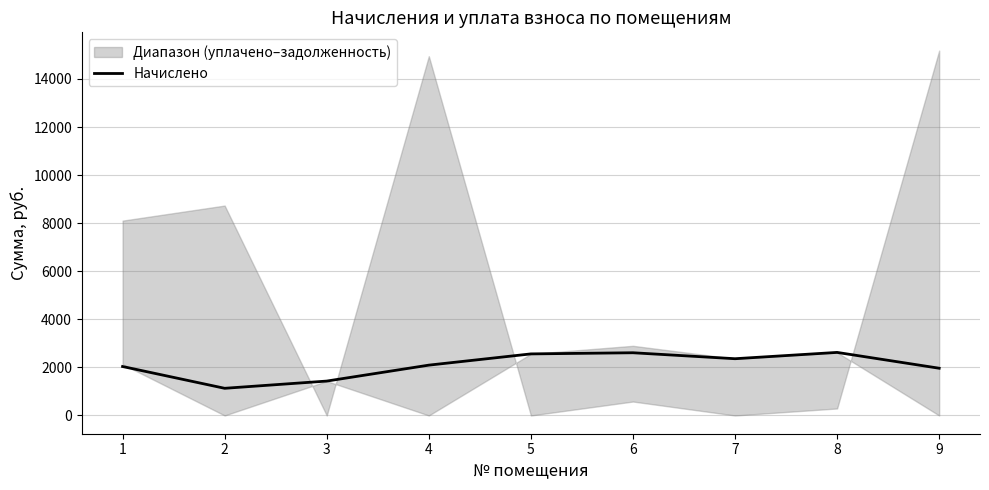

Reading left to right, what are all the values shown in this chart?

1=2036.8	2=1130.5	3=1431.0	4=2094.0	5=2561.5	6=2609.2	7=2361.2	8=2623.5	9=1965.2